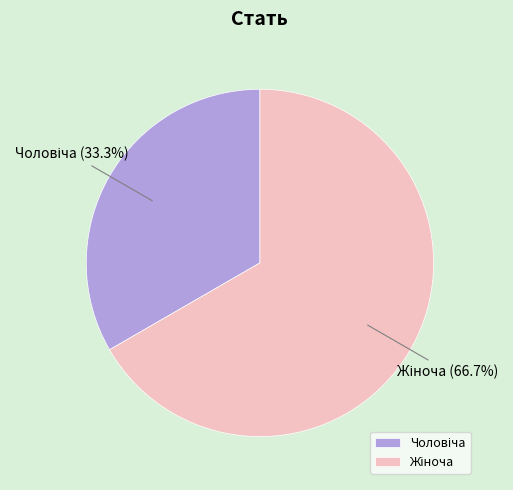

Is there any slice that represents more than half of the pie?

Yes